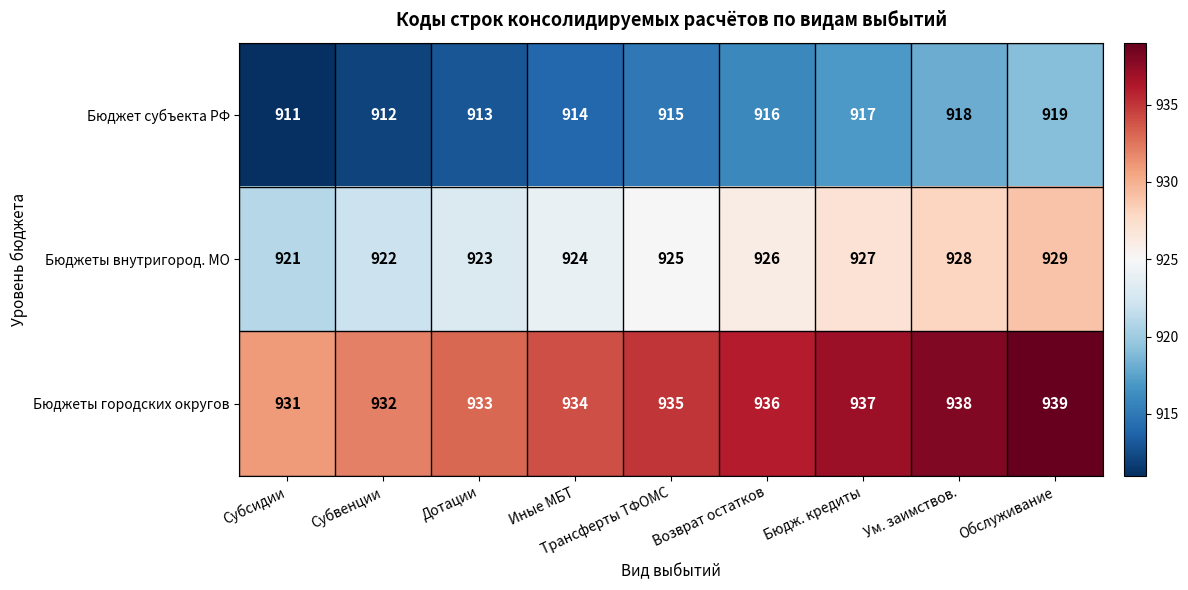

Count the Бюджеты внутригород. МО values in the range 923 to 927.

5